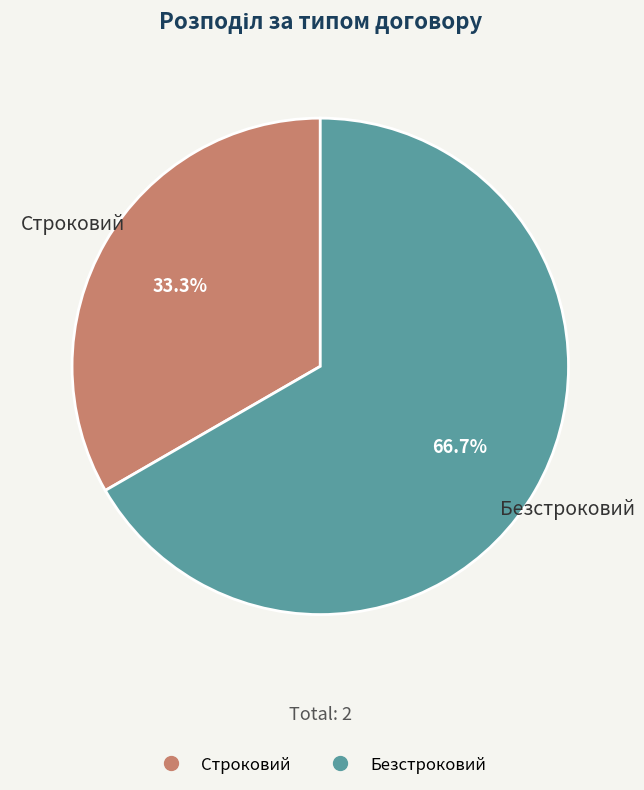

Between Строковий and Безстроковий, which is larger?

Безстроковий